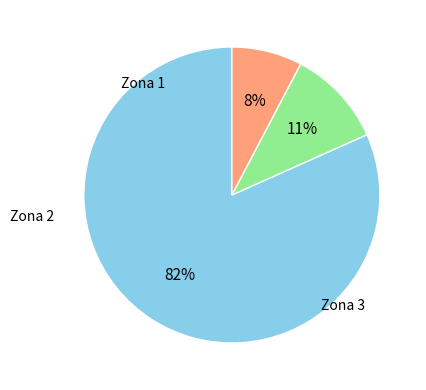

To the nearest percent, what is the average slice percentage?

33%